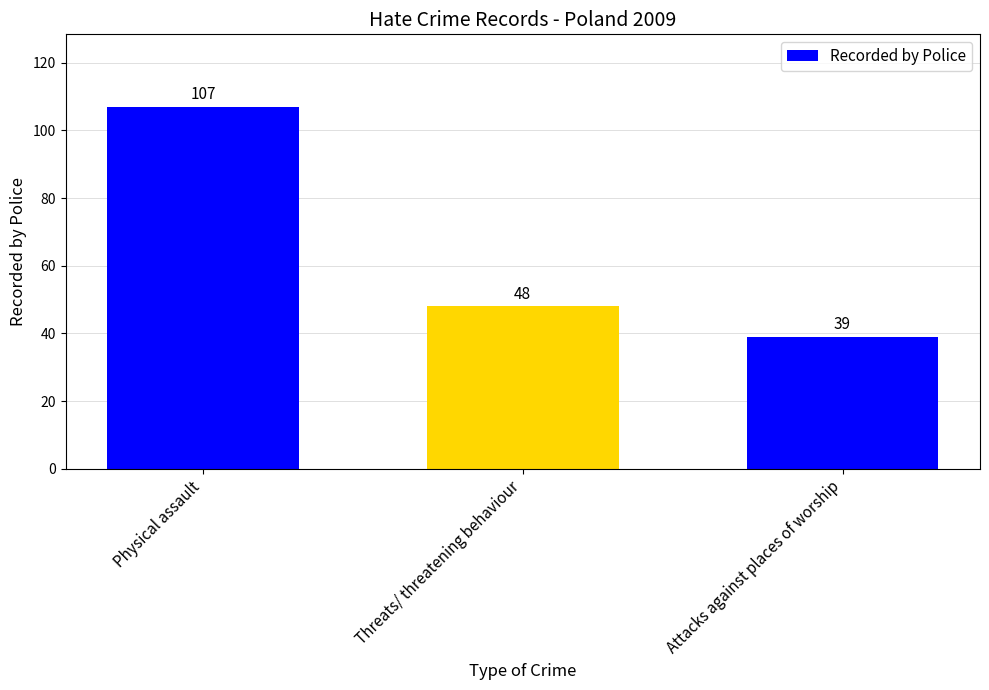

Rank the categories by value from highest to lowest.

Physical assault, Threats/ threatening behaviour, Attacks against places of worship